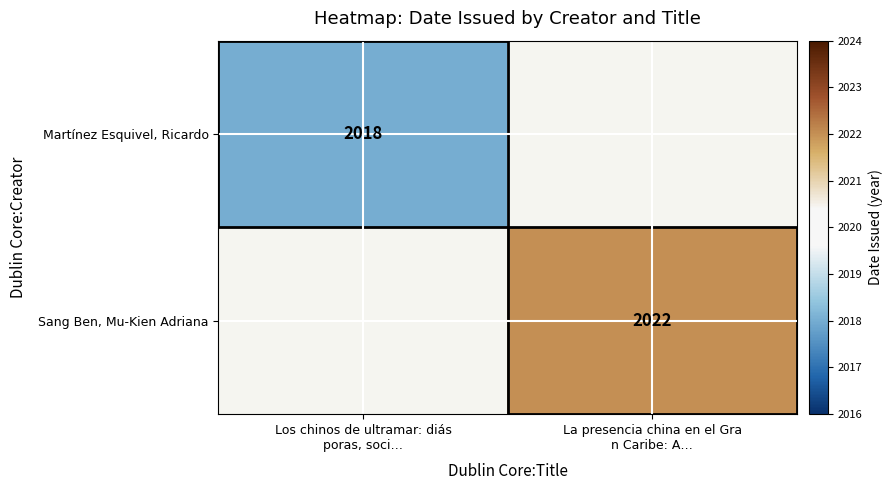

How many distinct data groups are displayed?

2